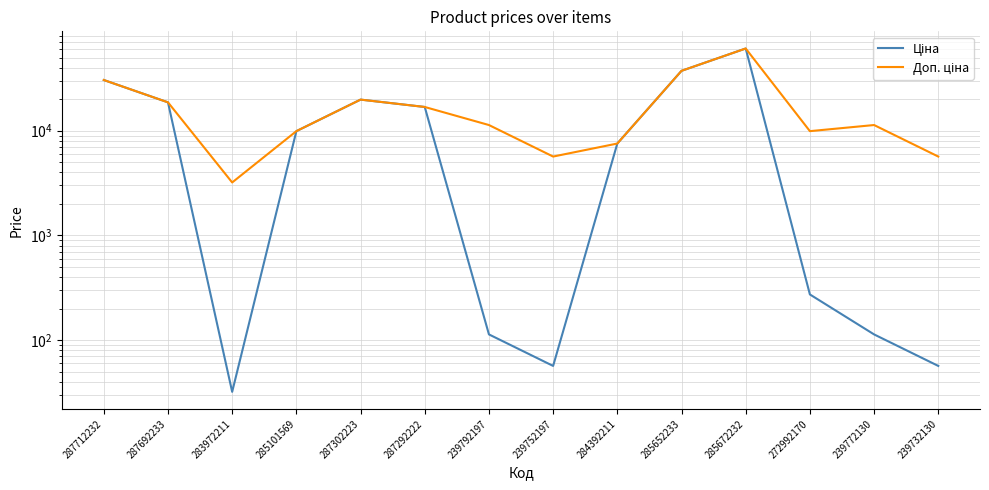

How many lines are shown in the chart?

2